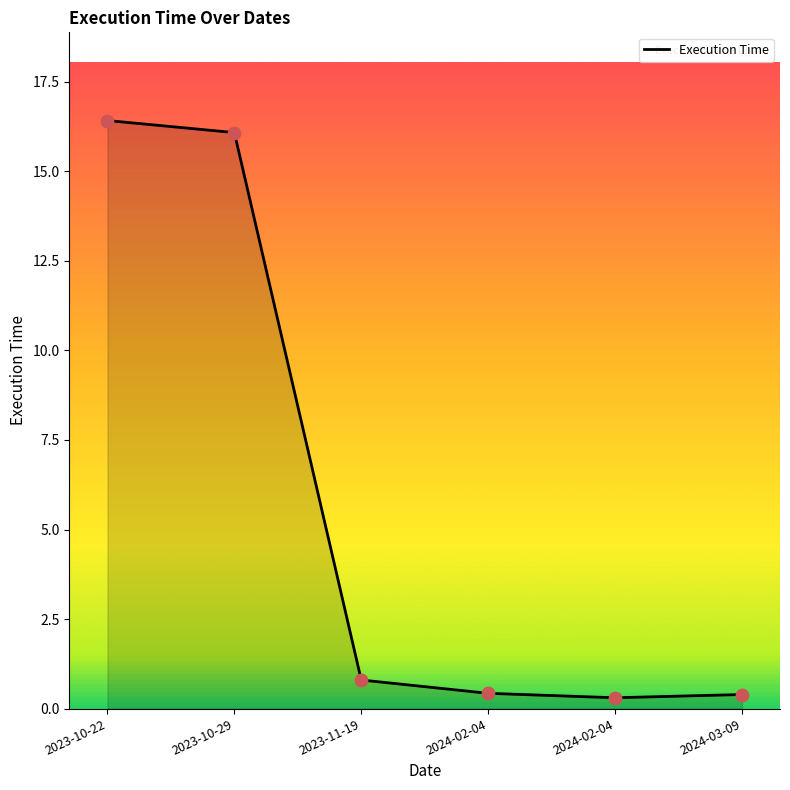

Which has a higher value, 2024-03-09 or 2023-10-29?

2023-10-29